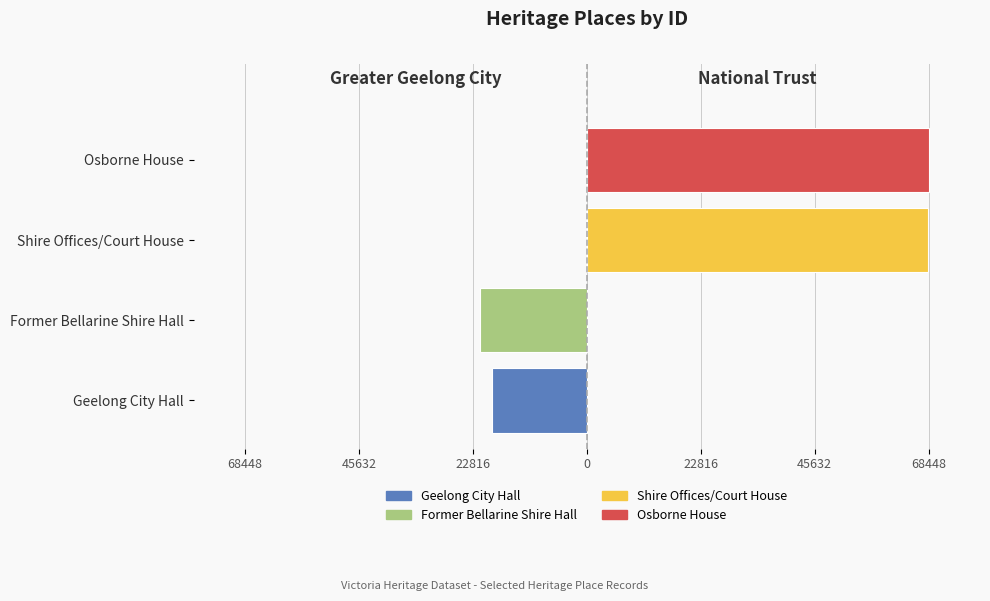

What is the value of the National Trust bar at the 1st from the left?

68259